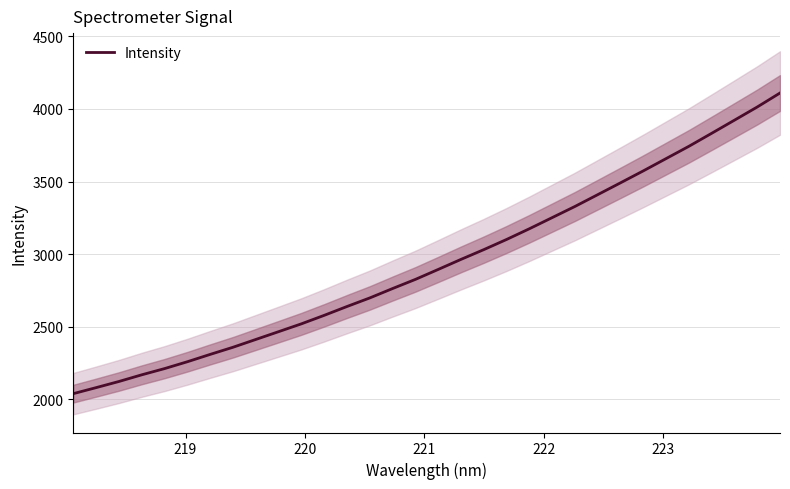

What is the maximum value for Intensity?

4110.1